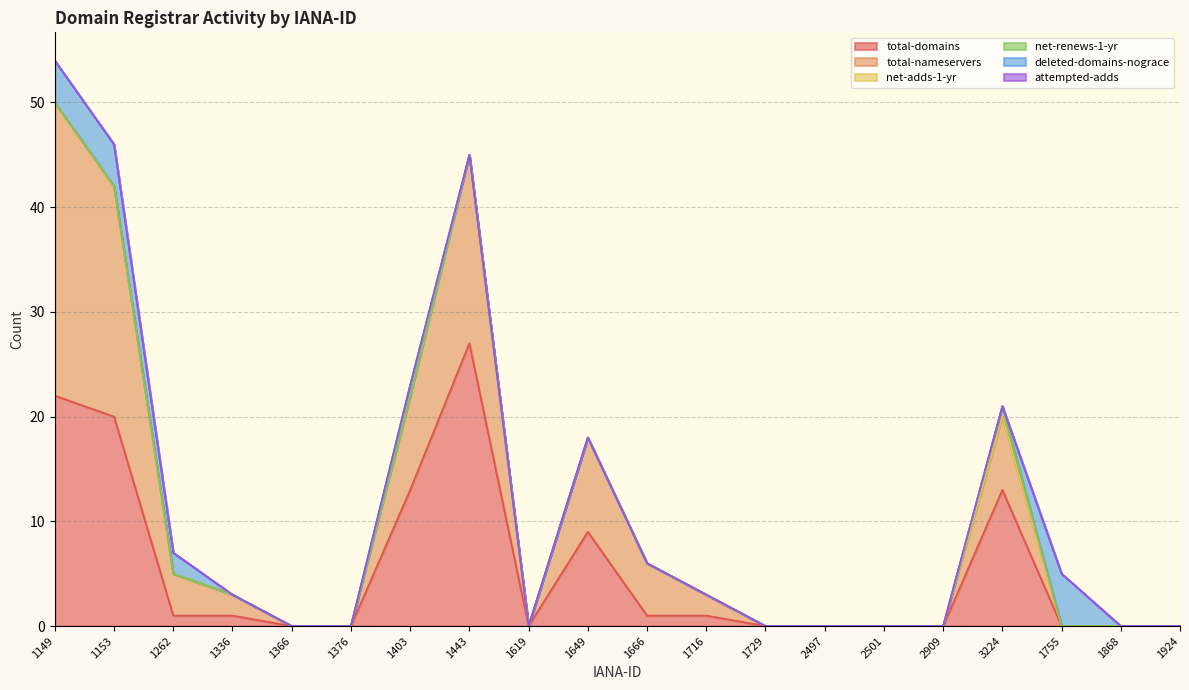

The value of attempted-adds at 1153 is 0. True or false?

True